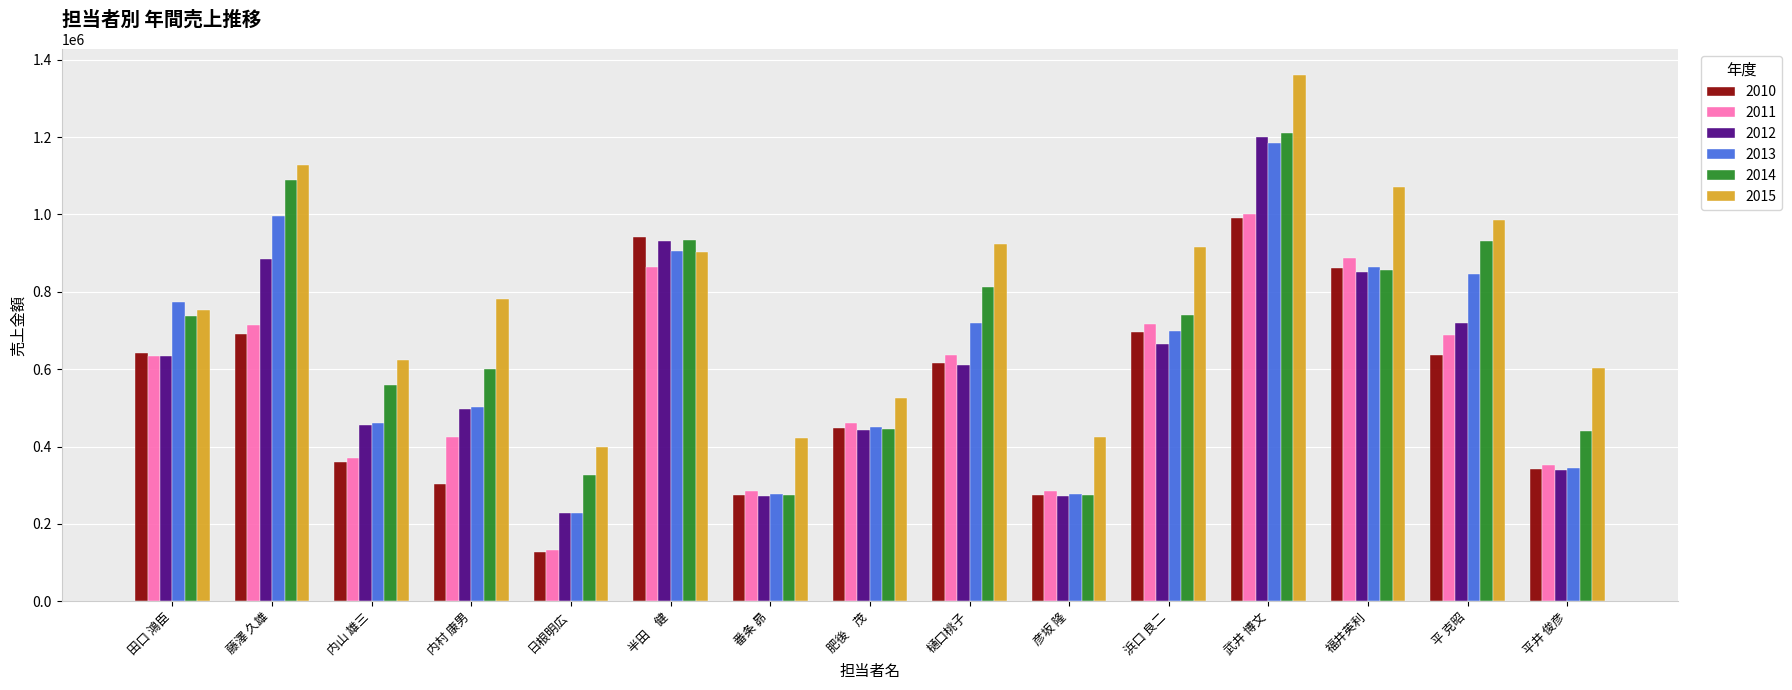

How many distinct data groups are displayed?

6